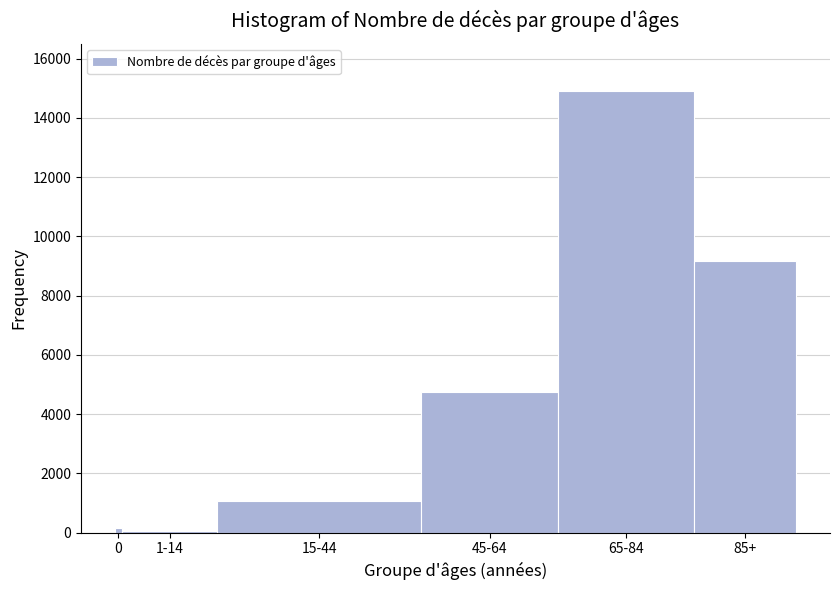

Reading right to left, transcribe all the data shown in this chart.

85+=9164	65-84=14896	45-64=4734	15-44=1062	1-14=70	0=168